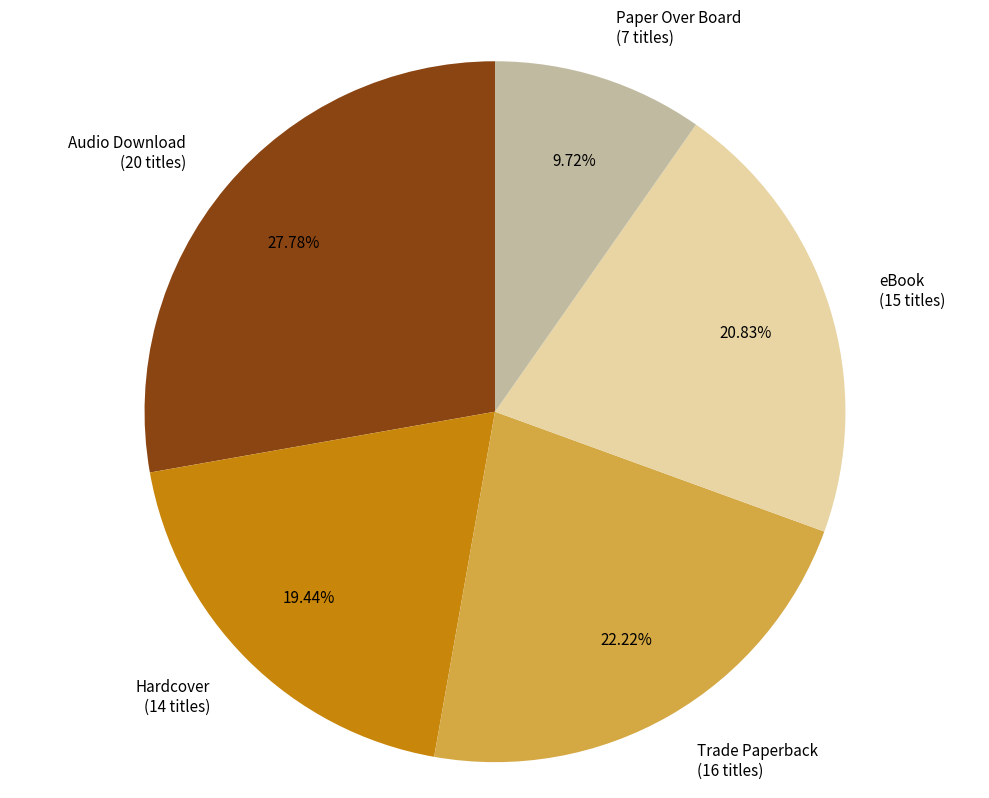

Rank the categories by value from highest to lowest.

Audio Download, Trade Paperback, eBook, Hardcover, Paper Over Board